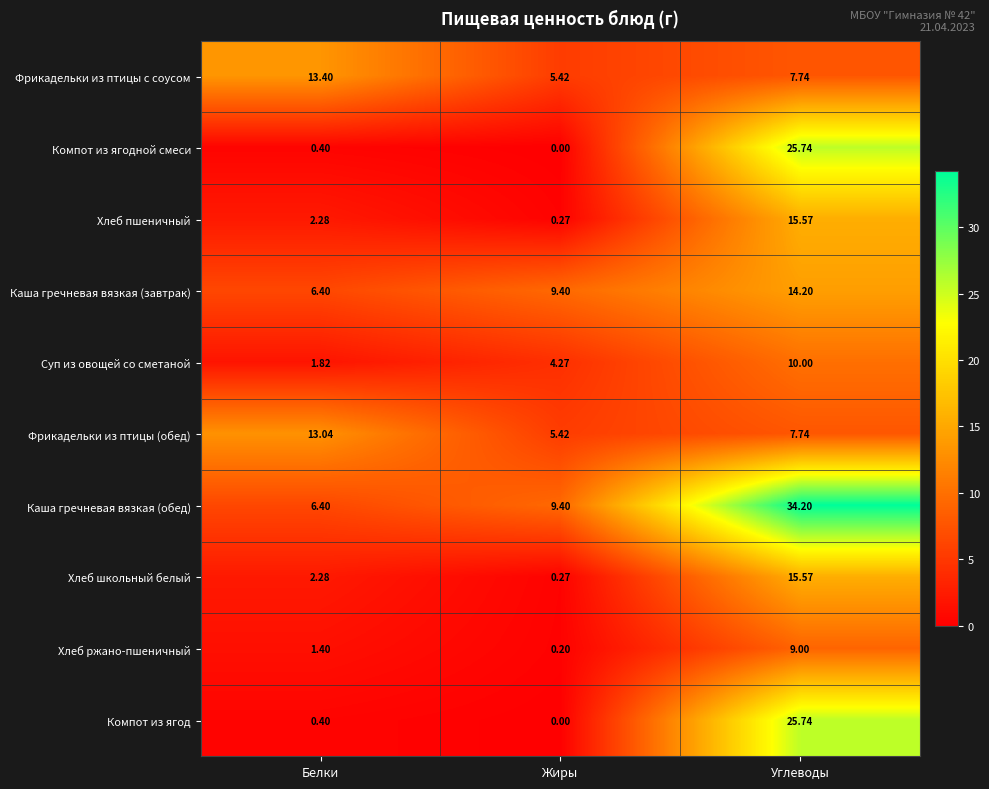

At how many categories does at least one series exceed 14?

1